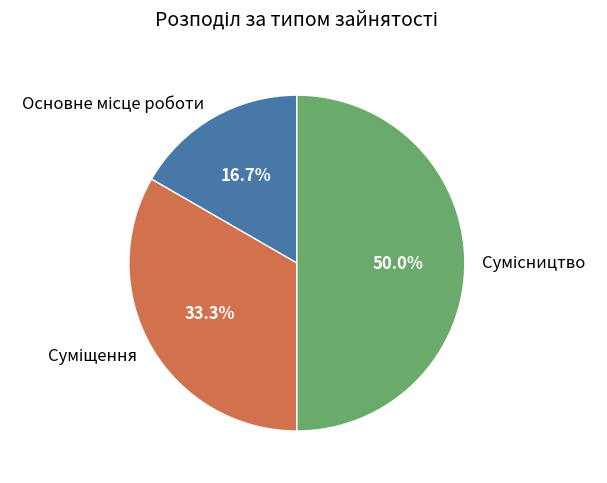

True or false: Основне місце роботи accounts for 17% of the total.

True